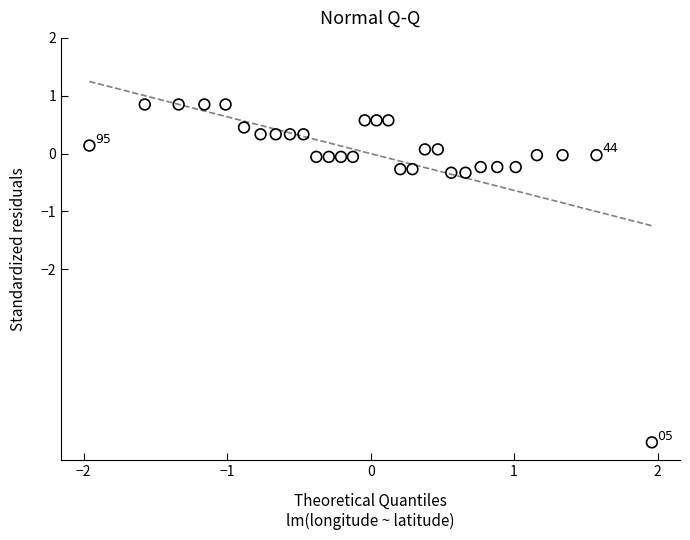

What is the range of X values (max minus min)?

3.9